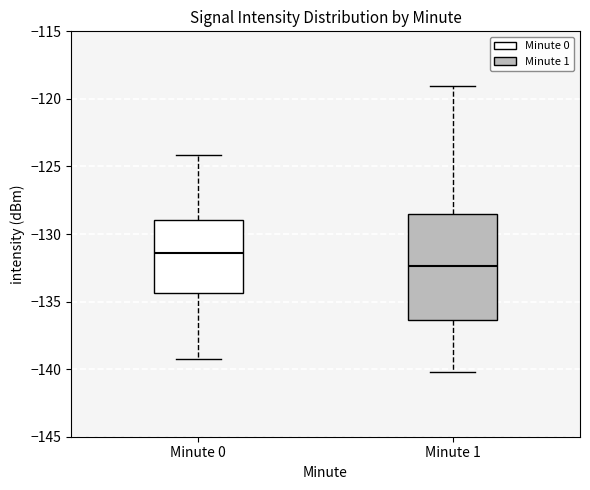

Where does the median line of the box for Minute 0 sit on the y-axis? The values are not printed on the chart, so give them approximately, as read against the axis.

-131.5